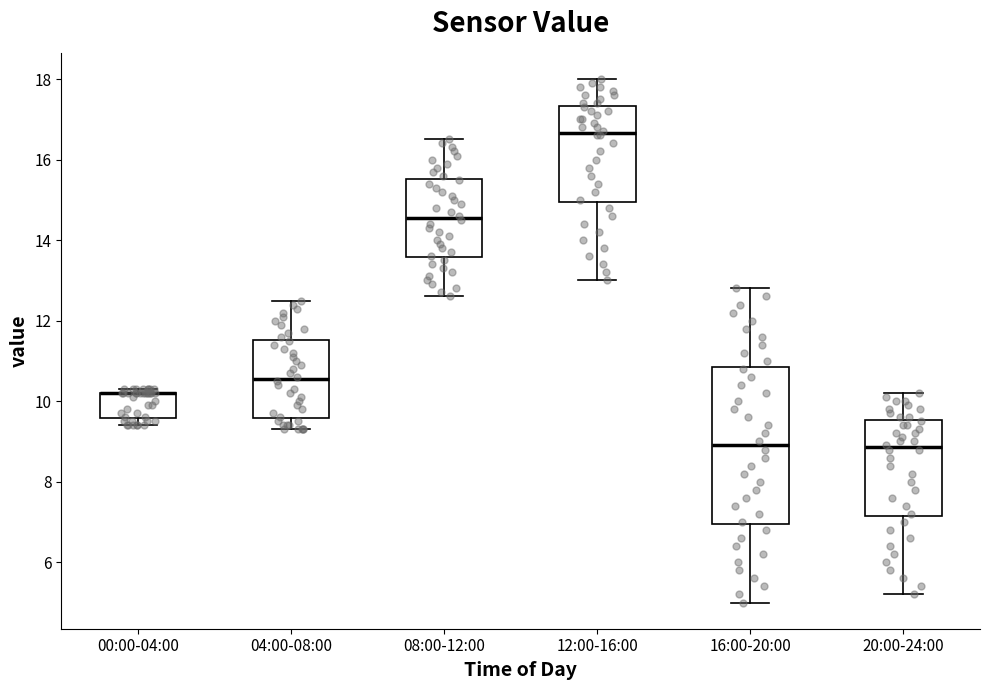

Which box is the tallest, from its lower edge to its upper edge?

16:00-20:00